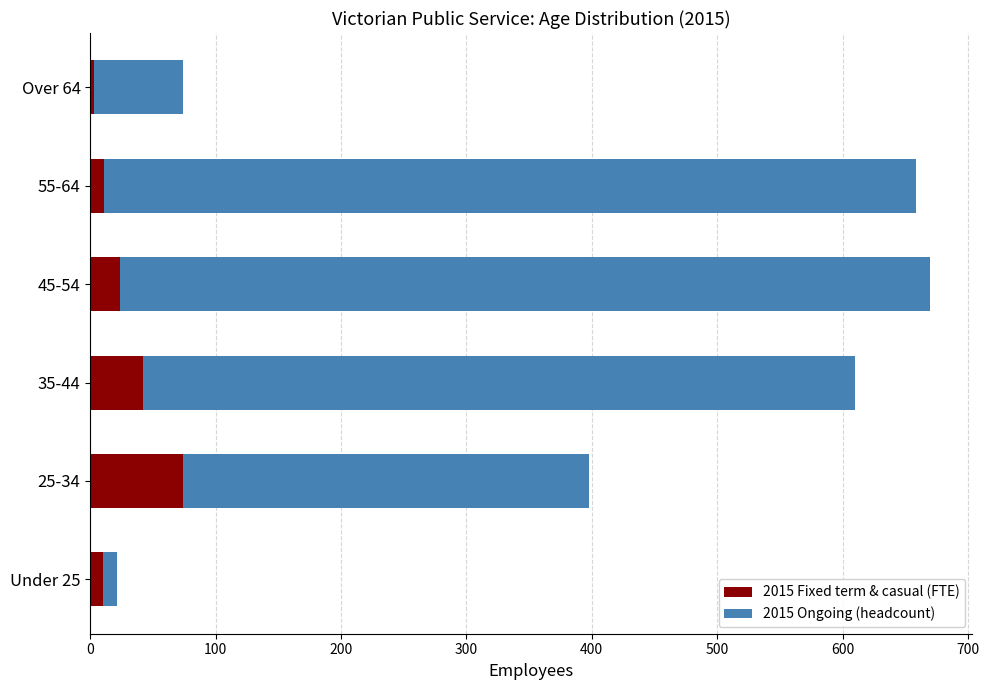

What is the total value across all series at 45-54?

670.0